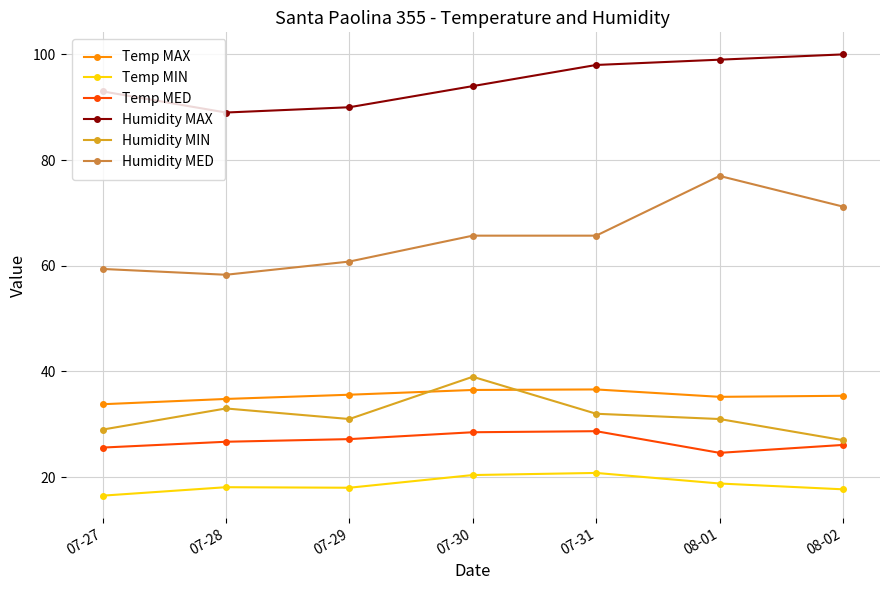

What is the difference between the second highest and second lowest values in the Humidity MIN series?

4.0